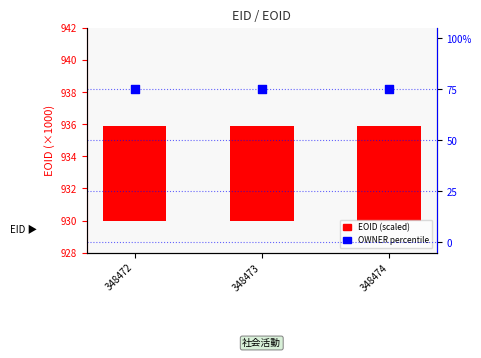

What is the total value across all series at 348472?

80.9